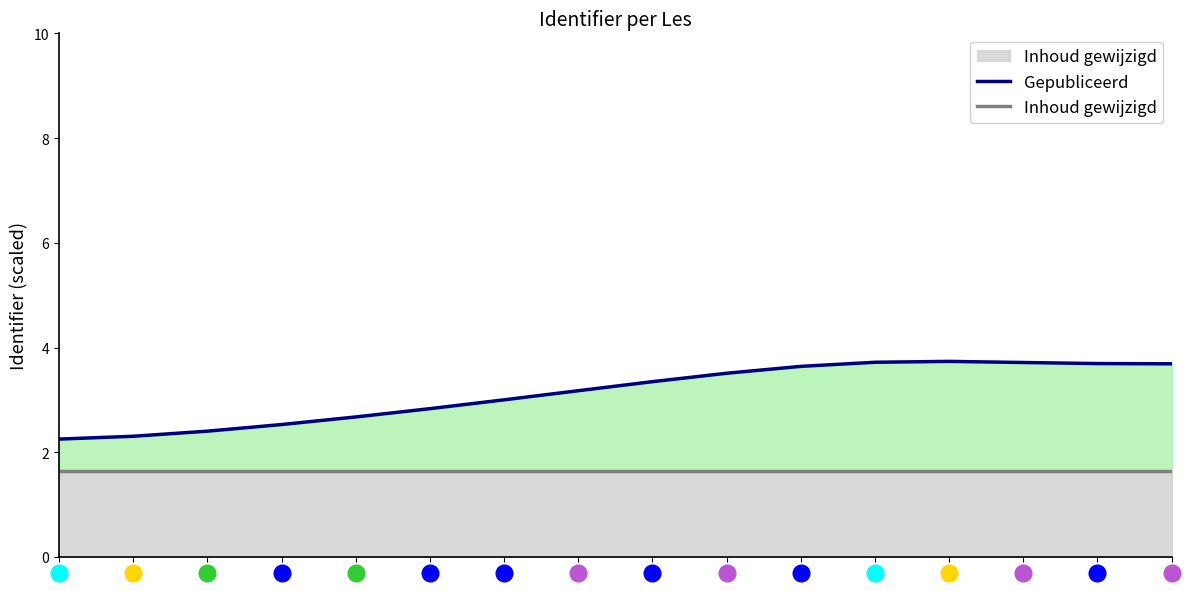

Reading left to right, extract all data points from this chart.

Gepubliceerd: 0=2.3	1=2.3	2=2.4	3=2.5	4=2.7	5=2.8	6=3.0	7=3.2	8=3.3	9=3.5	10=3.6	11=3.7	12=3.7	13=3.7	14=3.7	15=3.7
Inhoud gewijzigd: 0=1.6	1=1.6	2=1.6	3=1.6	4=1.6	5=1.6	6=1.6	7=1.6	8=1.6	9=1.6	10=1.6	11=1.6	12=1.6	13=1.6	14=1.6	15=1.6